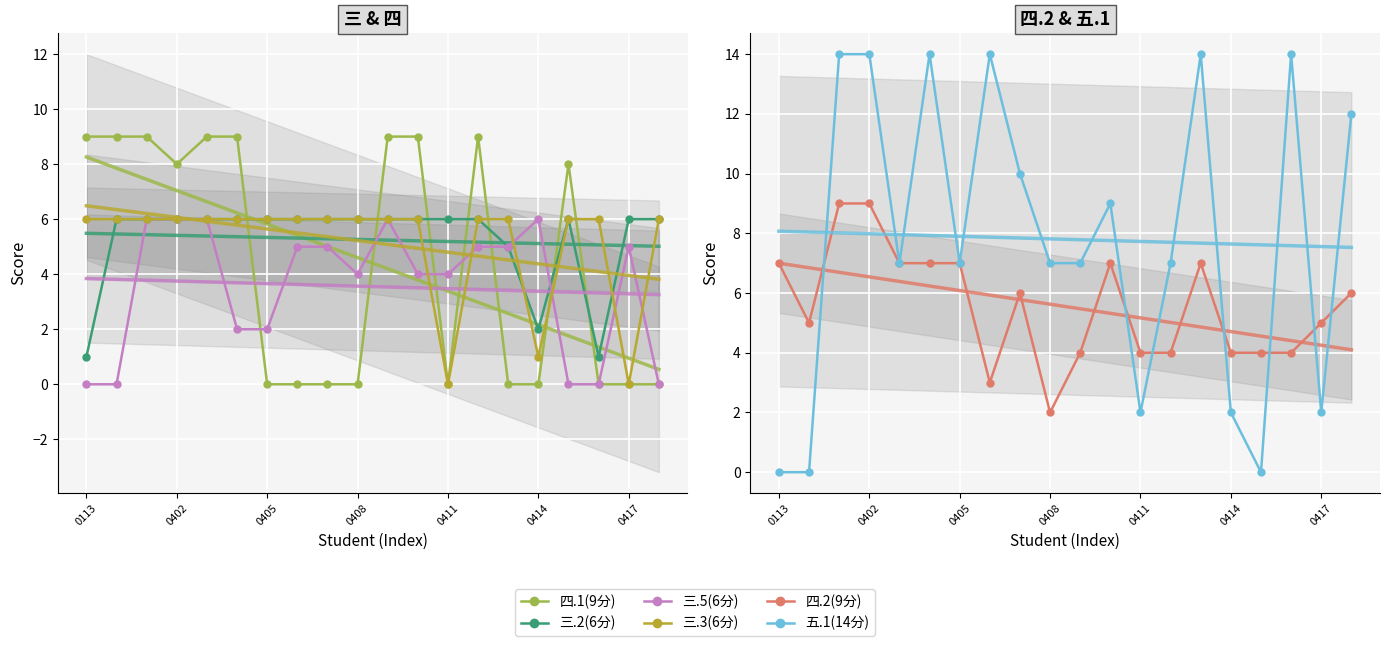

Read the 三.3(6分) value at 0113.

6